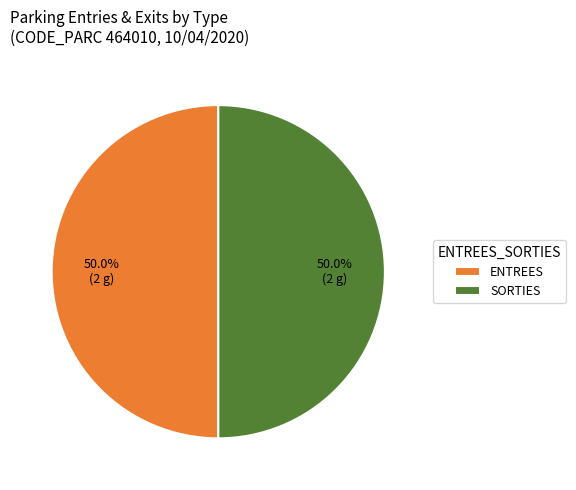

True or false: ENTREES accounts for 50% of the total.

True